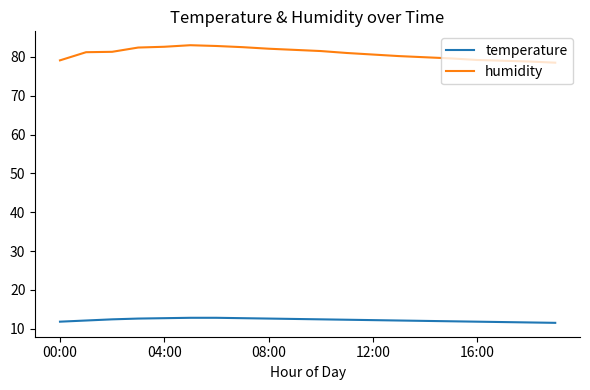

Rank the series by their average value, from lowest to highest.

temperature, humidity